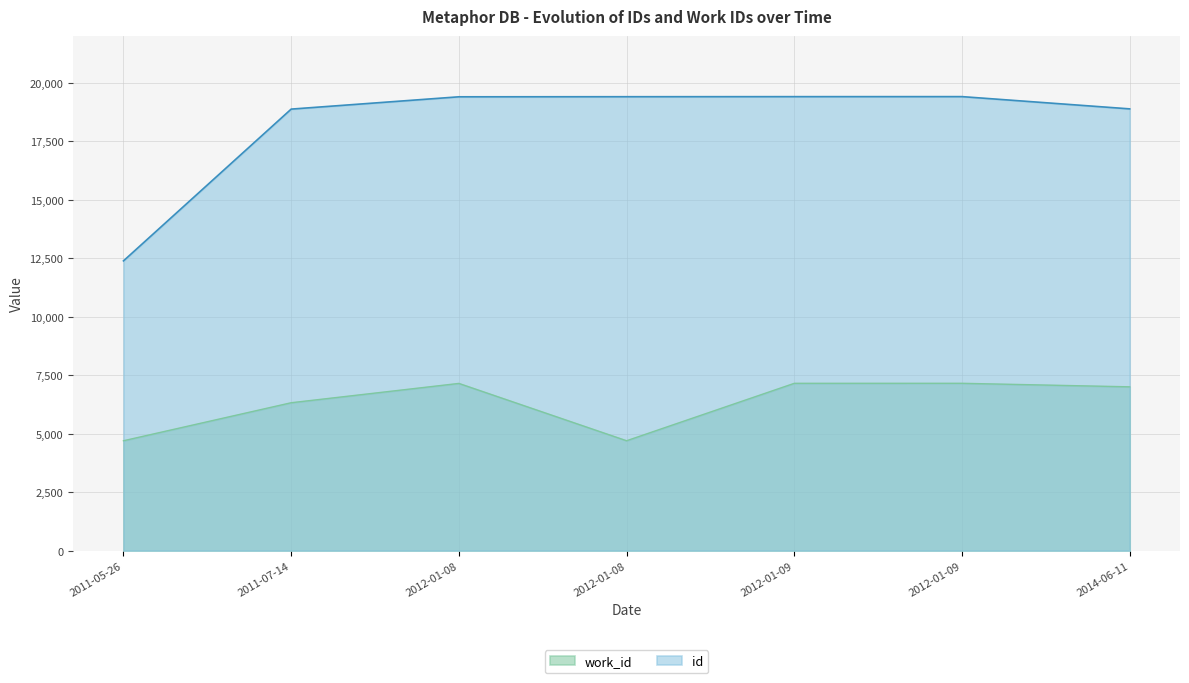

How many lines are shown in the chart?

2